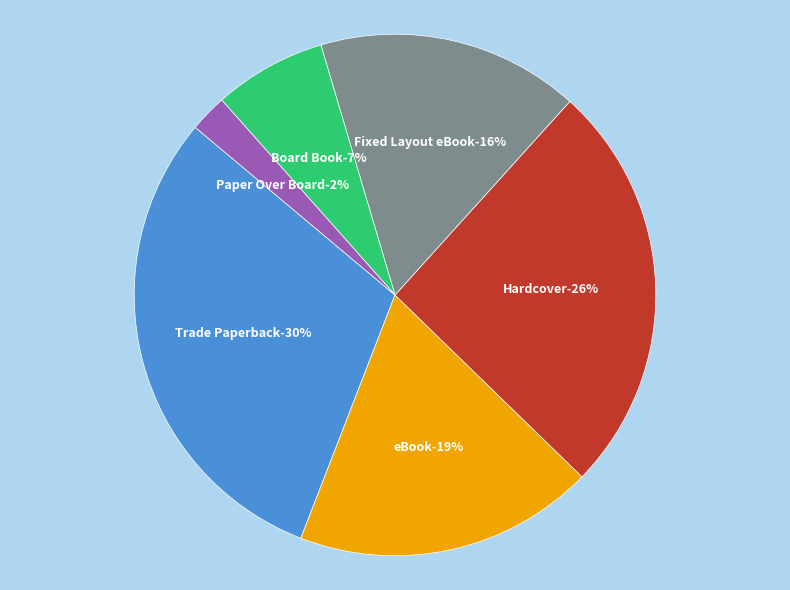

Do Fixed Layout eBook and Paper Over Board together represent more than half of the pie?

No